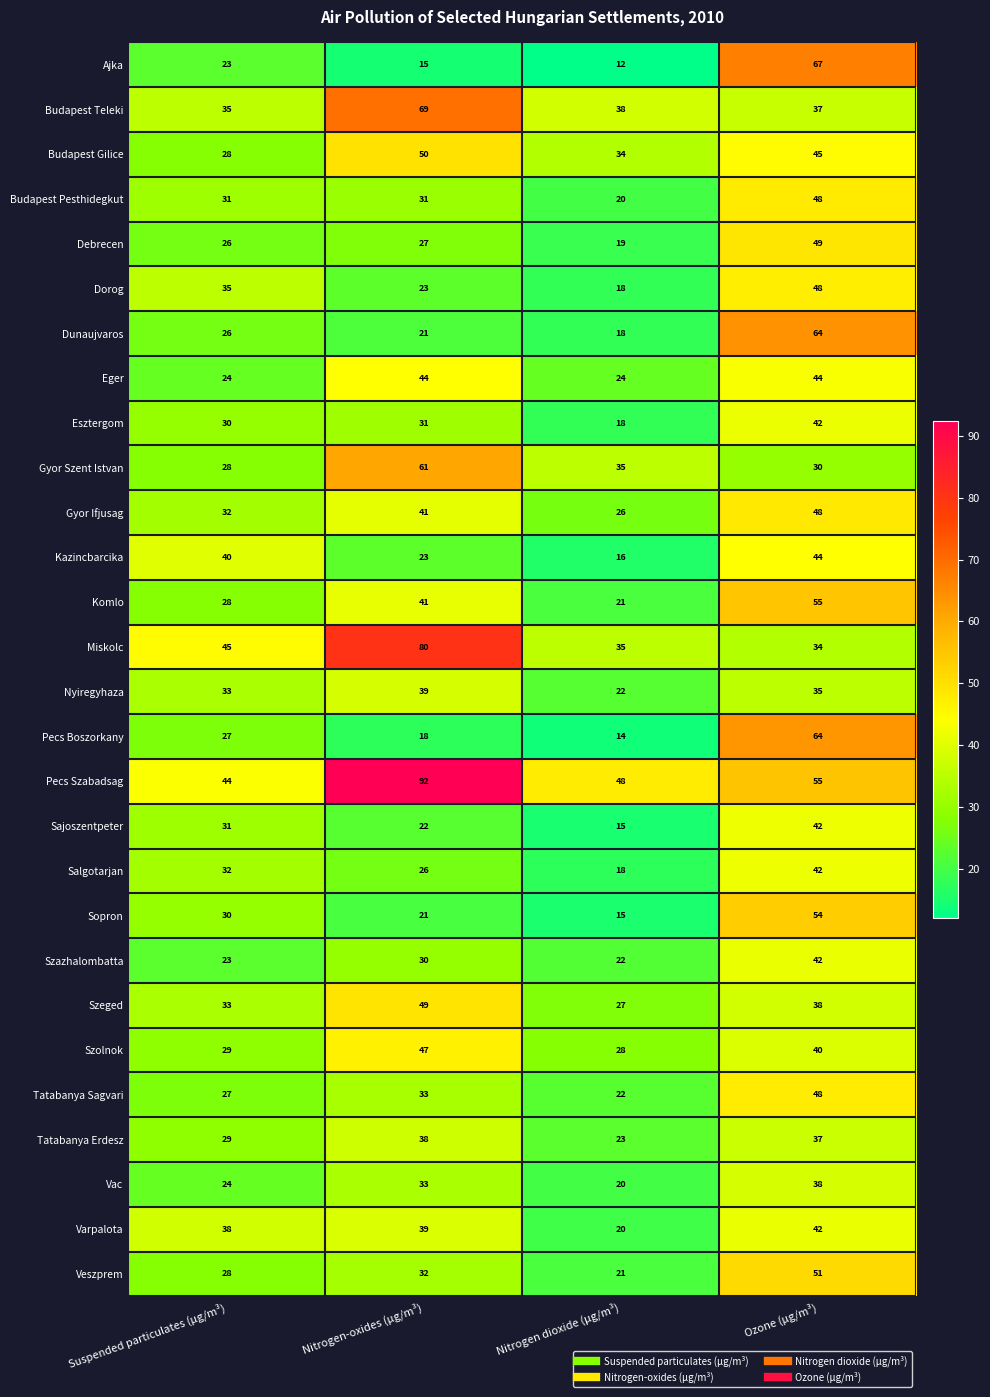

What is the spread (max minus min) of values at Ozone (µg/m³)?

37